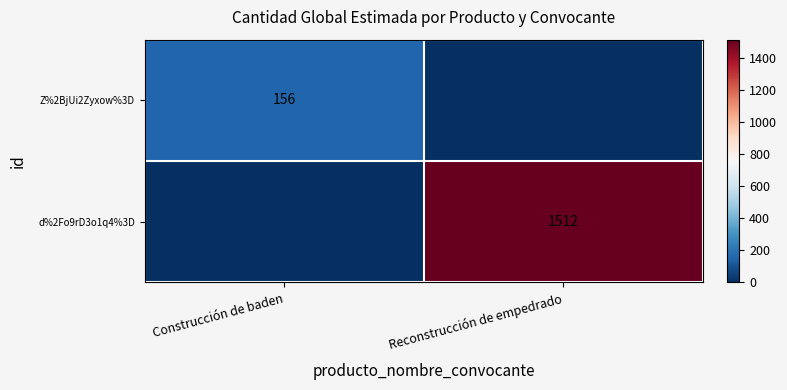

The value of Z%2BjUi2Zyxow%3D at Construcción de baden is 156. True or false?

True